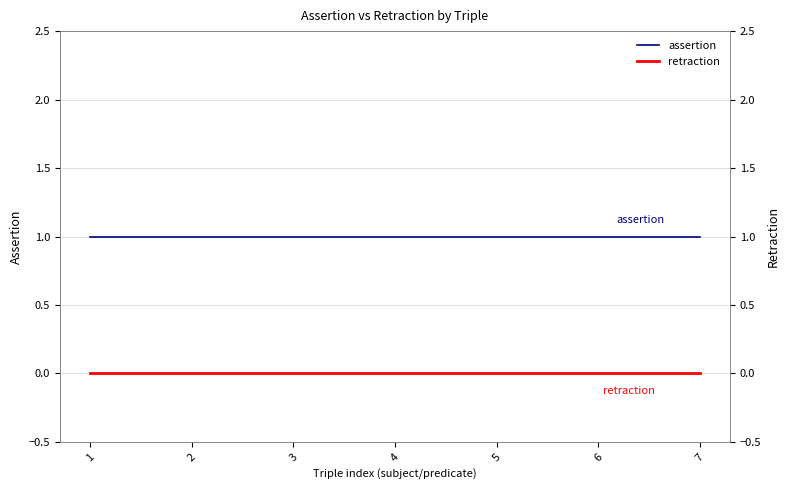

Reading left to right, what are all the values shown in this chart?

assertion: 1=1	2=1	3=1	4=1	5=1	6=1	7=1
retraction: 1=0	2=0	3=0	4=0	5=0	6=0	7=0